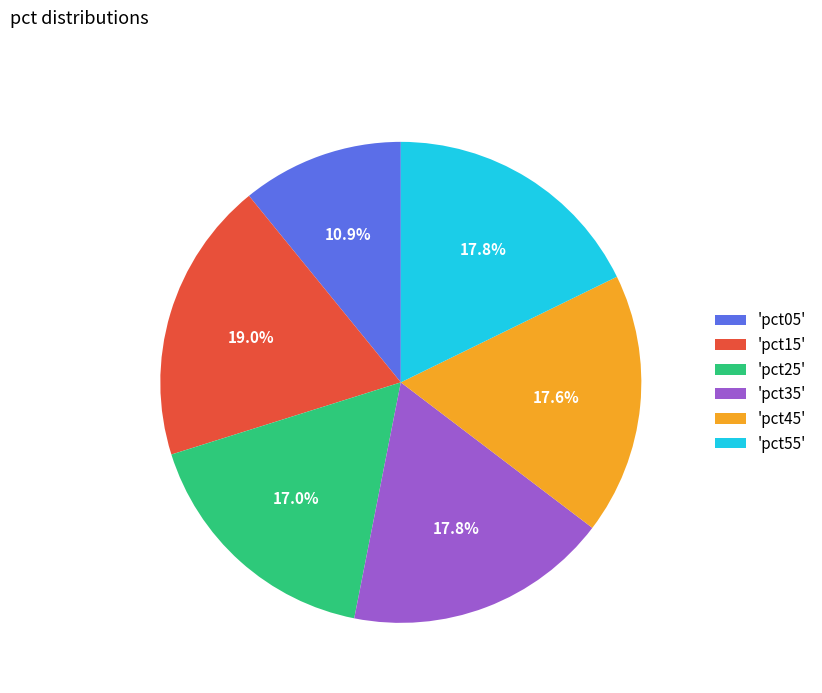

To the nearest percent, what is the difference between the largest and smallest slice percentages?

8%